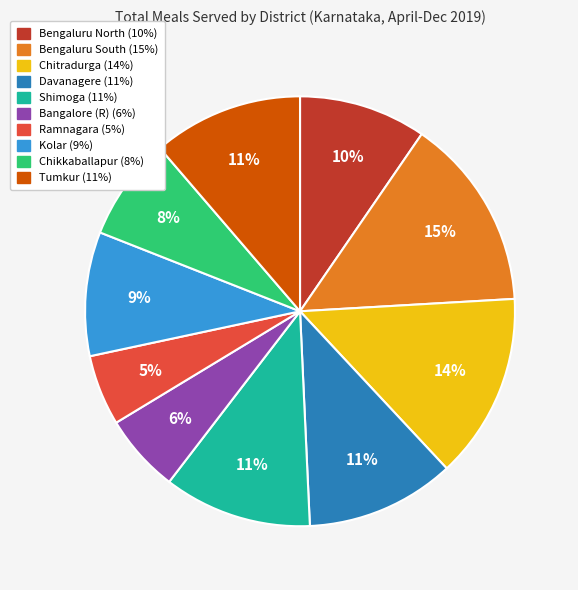

True or false: Bengaluru South accounts for 7% of the total.

False